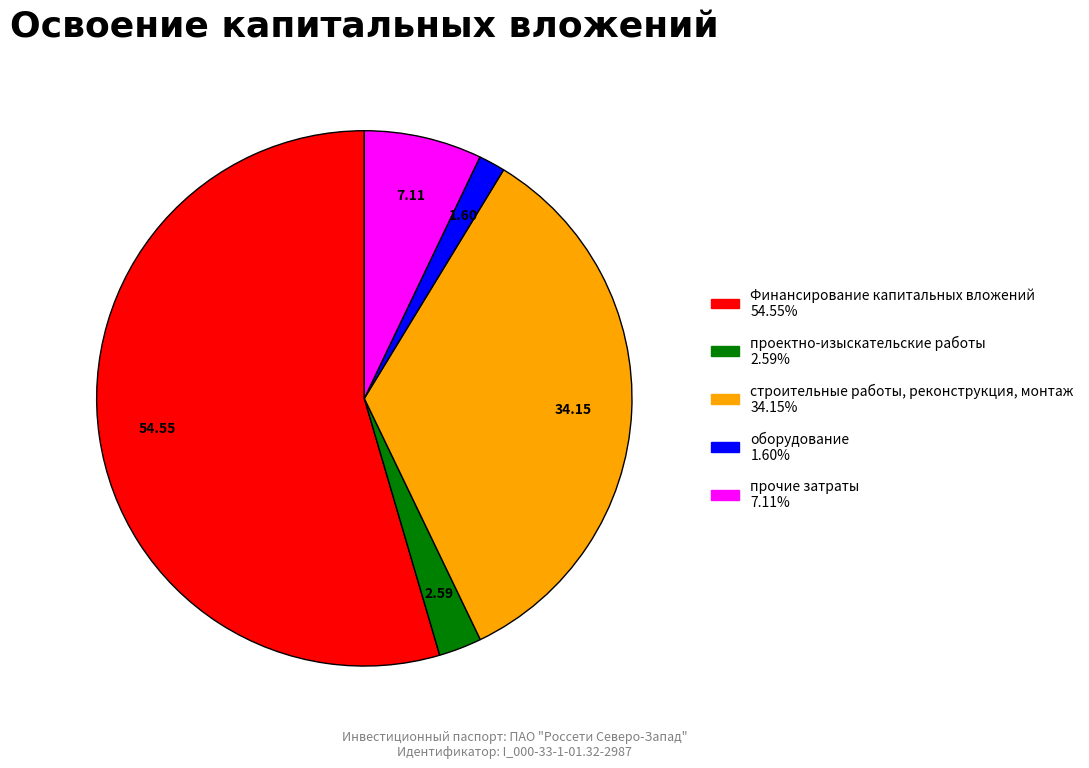

What is the ratio of the value at Финансирование капитальных вложений to the value at оборудование?

34.0